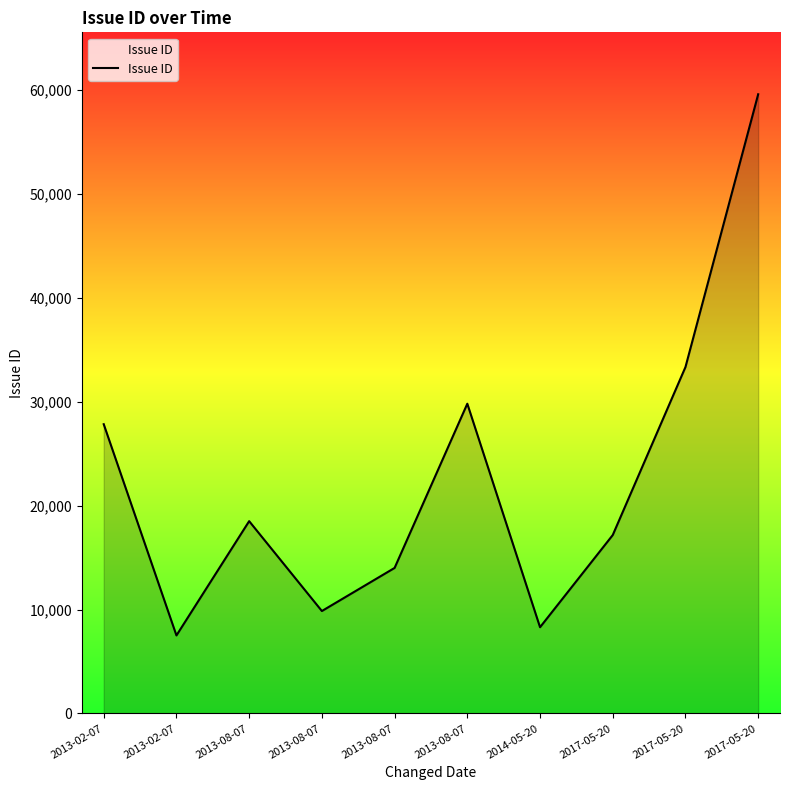

How many lines are shown in the chart?

1